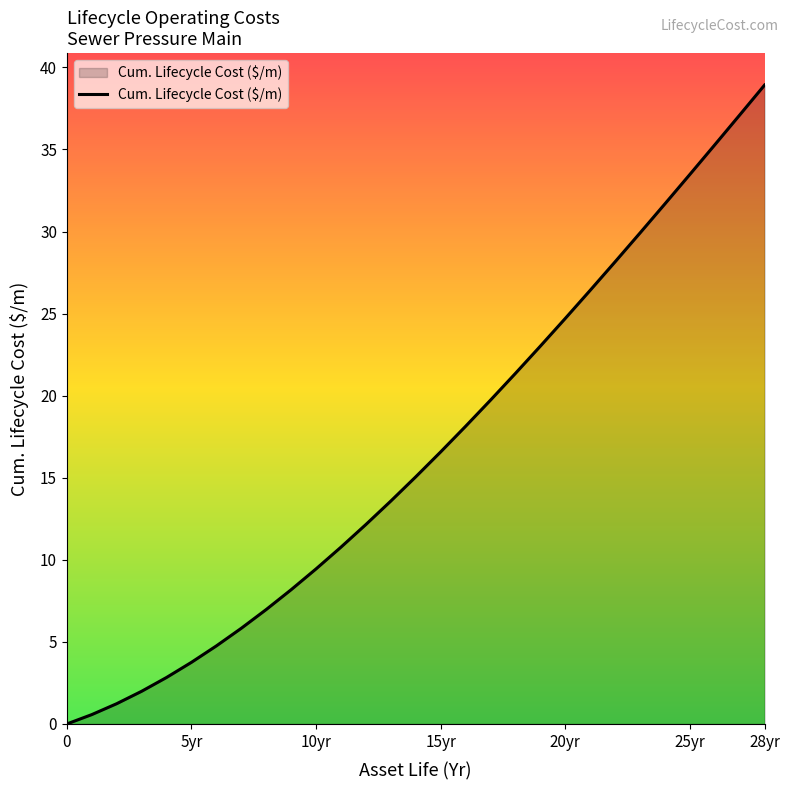

What is the maximum value shown in the chart?

38.9